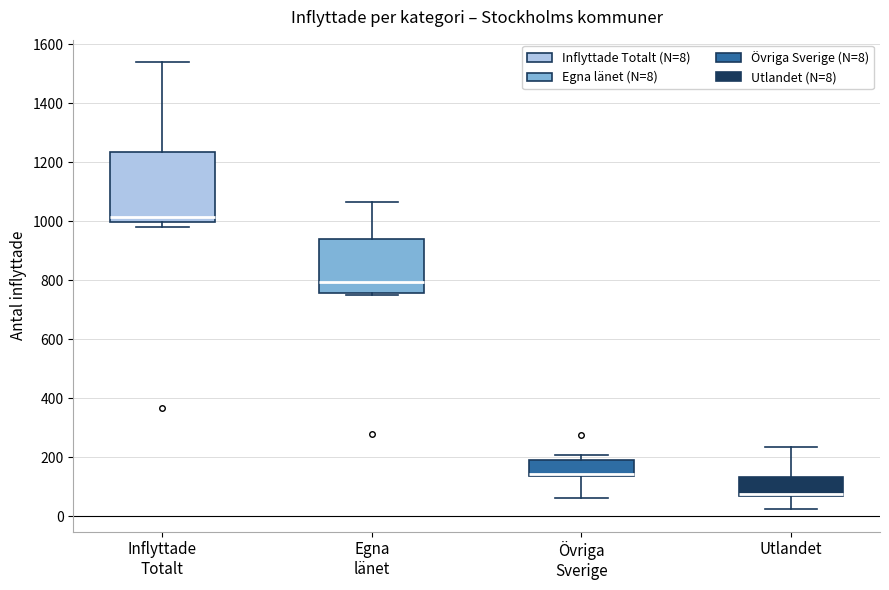

Reading left to right, read every box against the y-axis: the position of its median line, the range the box covers, and the ends of its whiskers. The values are not printed on the chart, so give them approximately, as read against the axis.

Inflyttade Totalt: median 1020, box 1000 to 1240, whiskers 980 to 1540
Egna länet: median 800, box 760 to 940, whiskers 760 to 1060
Övriga Sverige: median 140 (drawn on the box's lower edge), box 140 to 180, whiskers 60 to 200
Utlandet: median 80, box 60 to 140, whiskers 20 to 240